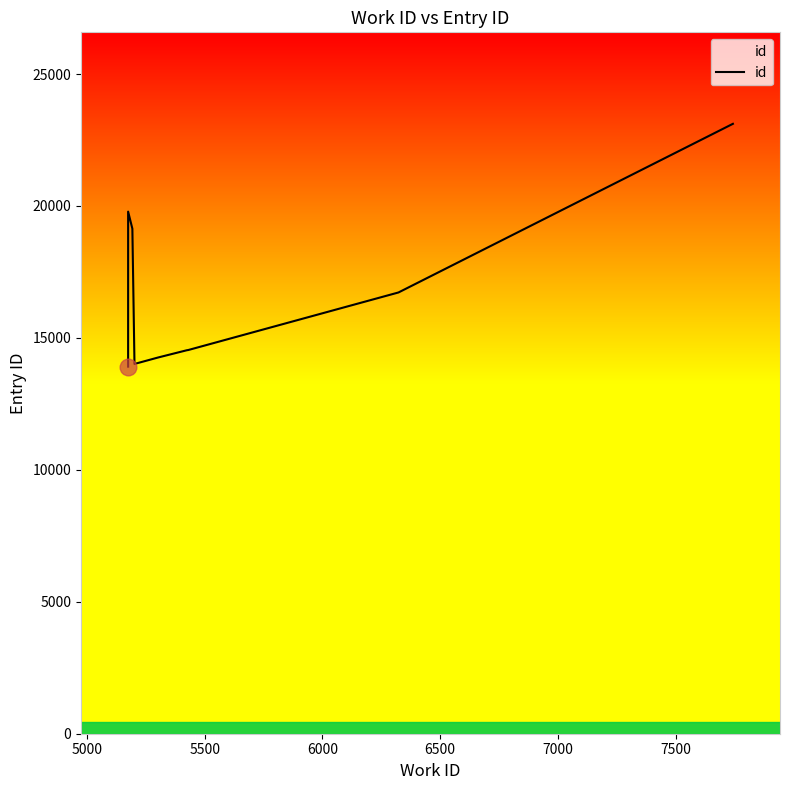

Does the chart have visible grid lines?

No